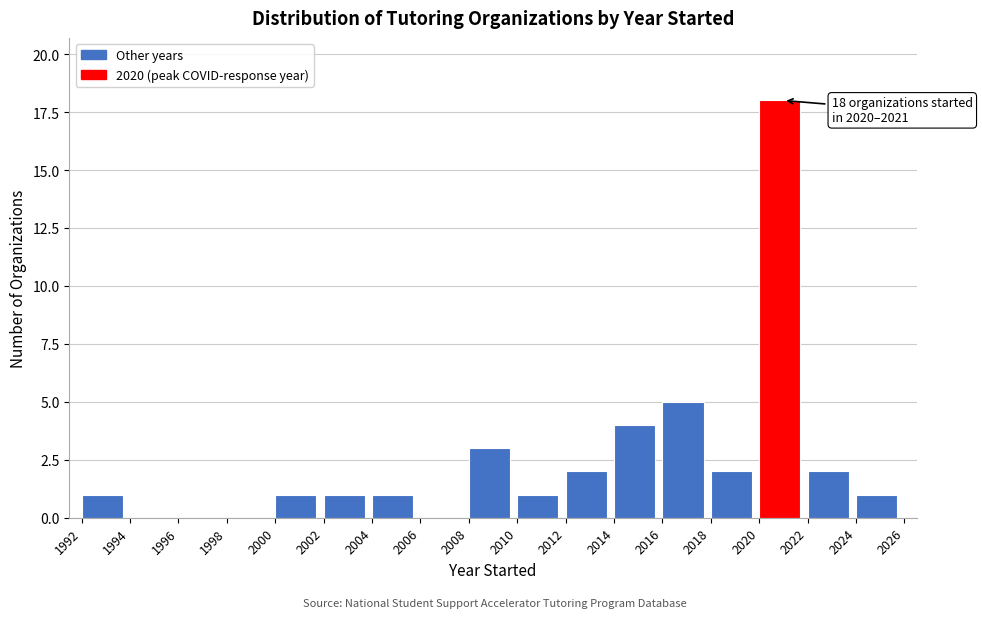

Over which range of the x-axis is the bar tallest?

2020 to 2022